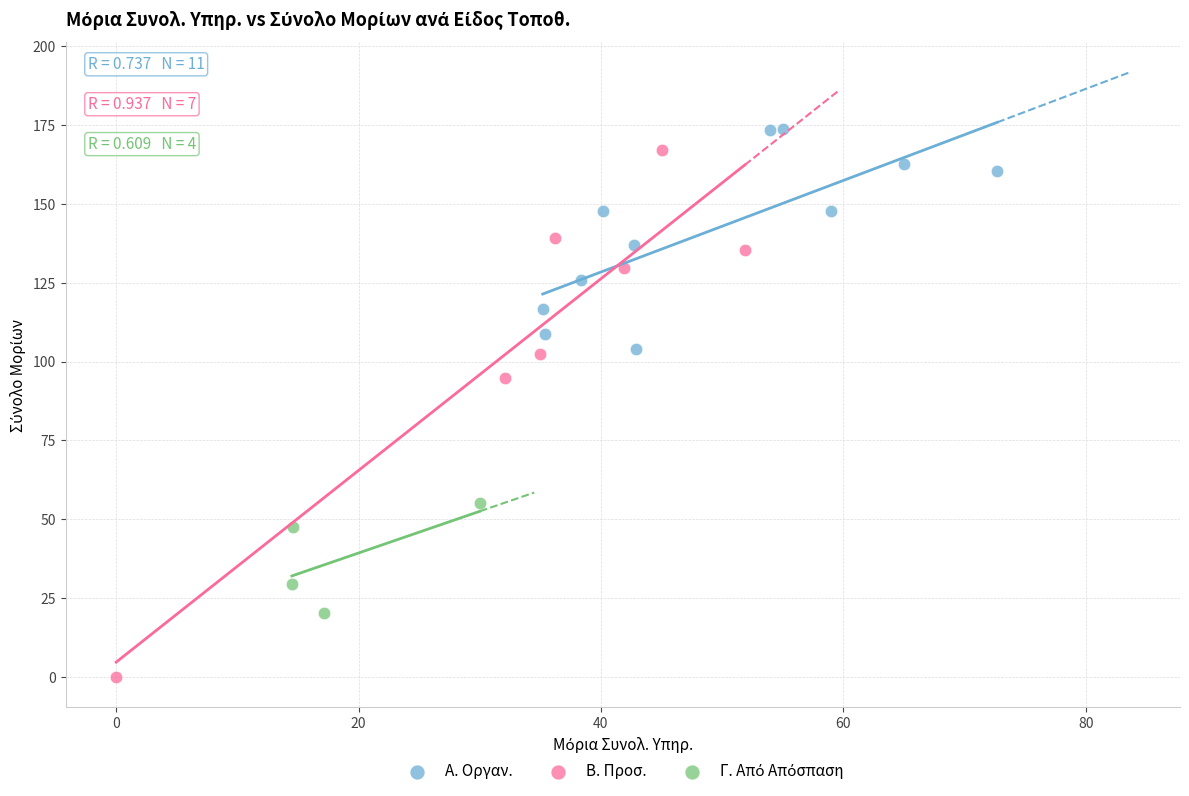

Which series contains the lowest Y value?

Β. Προσ.